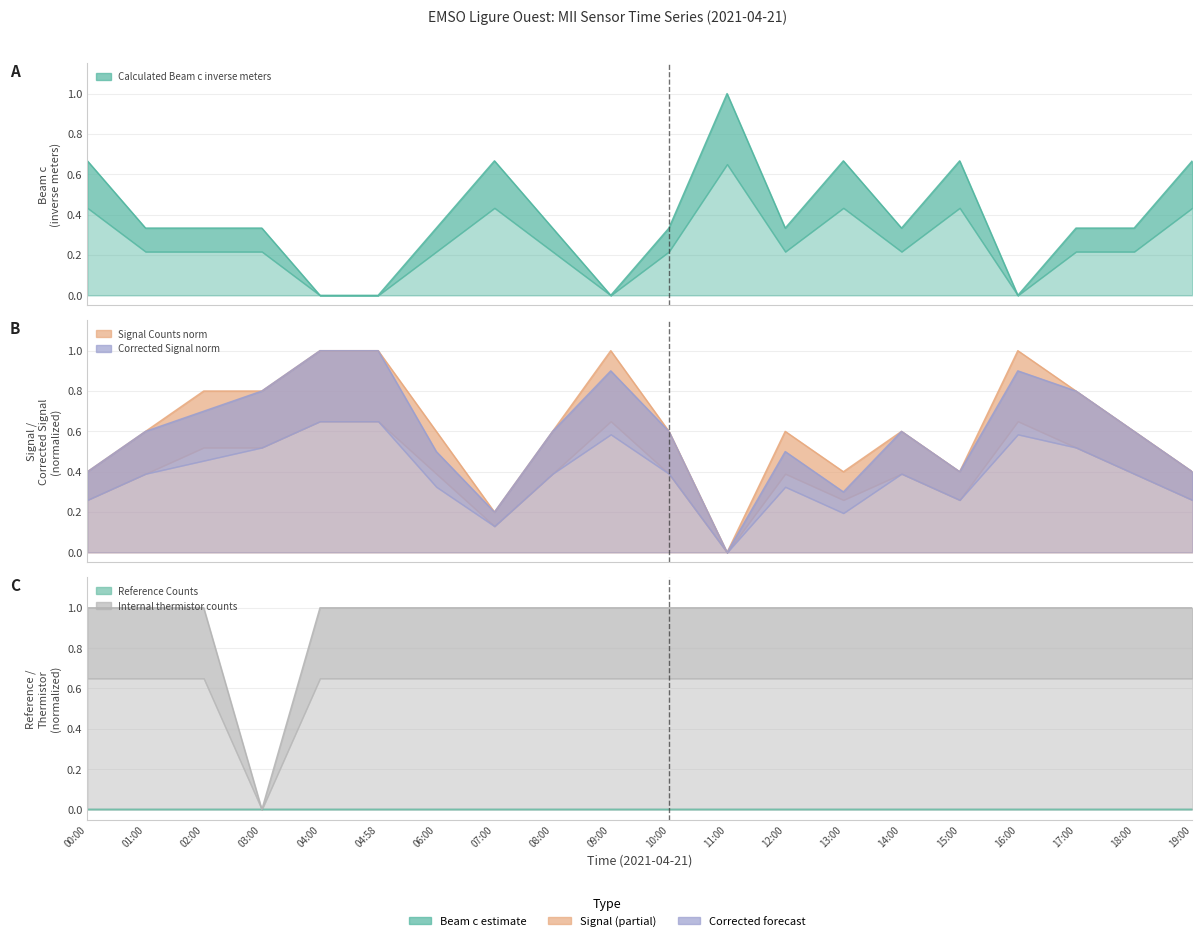

Which series has the largest total across all categories?

Internal_thermistor_counts